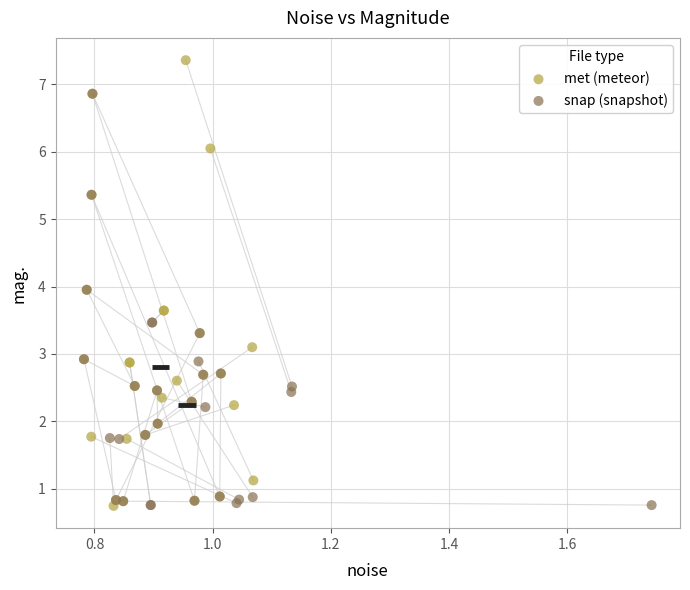

Which series contains the highest Y value?

met (meteor)